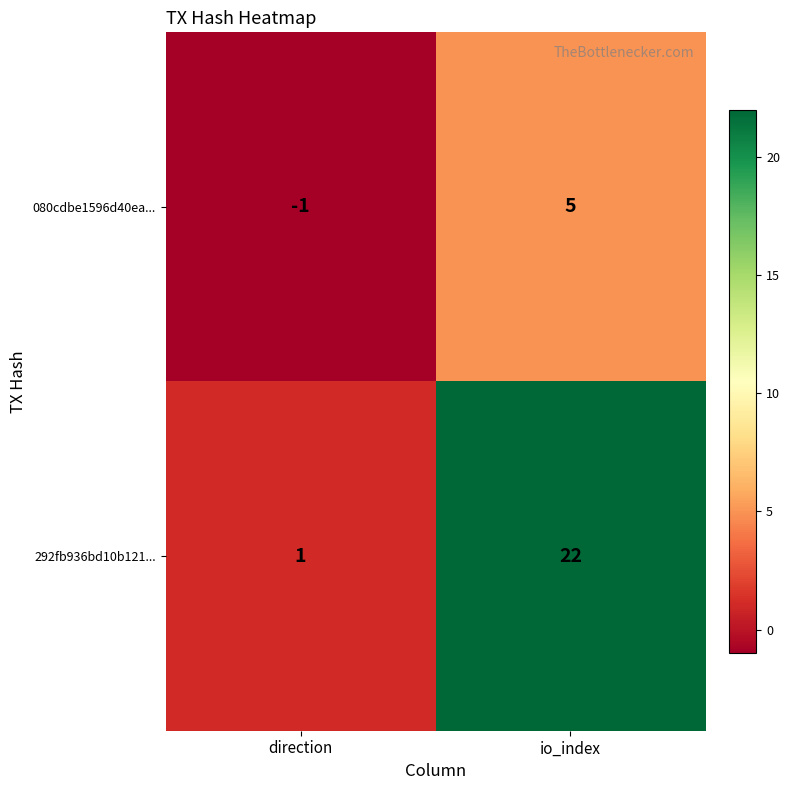

How many categories are shown in the chart?

2